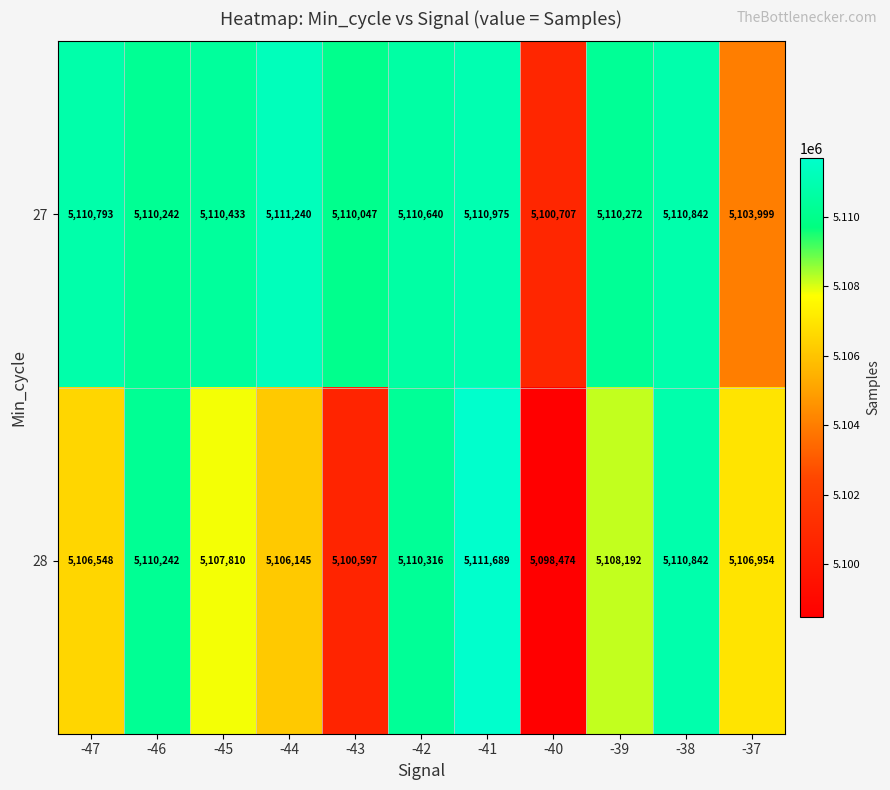

Count the number of categories in the chart.

11